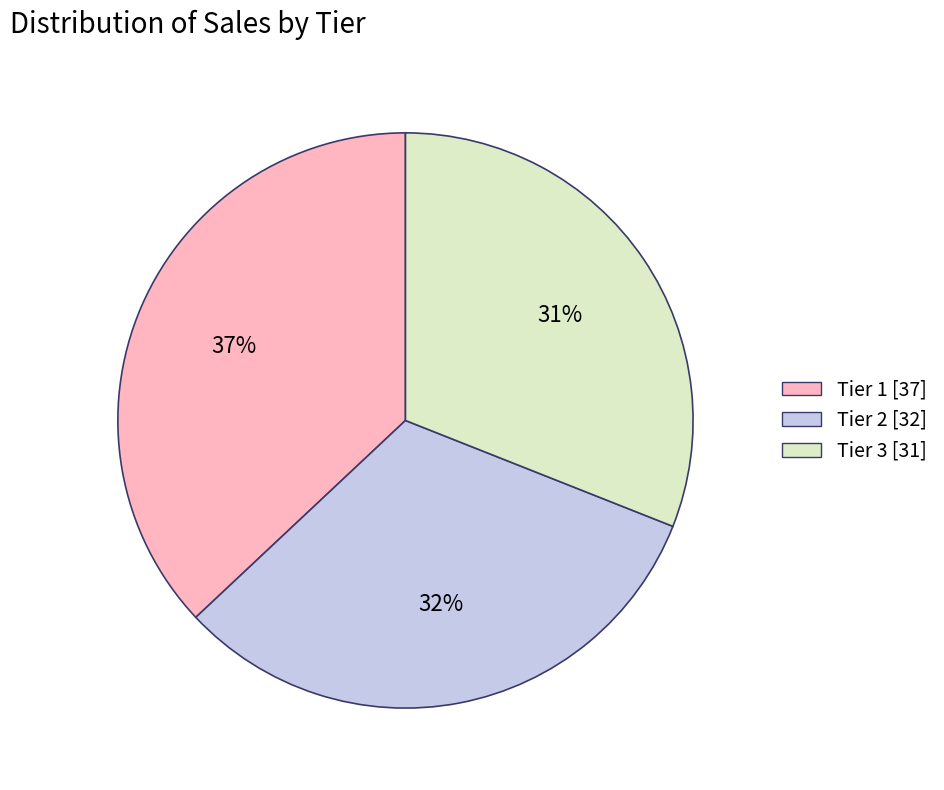

True or false: Tier 3 accounts for 31% of the total.

True